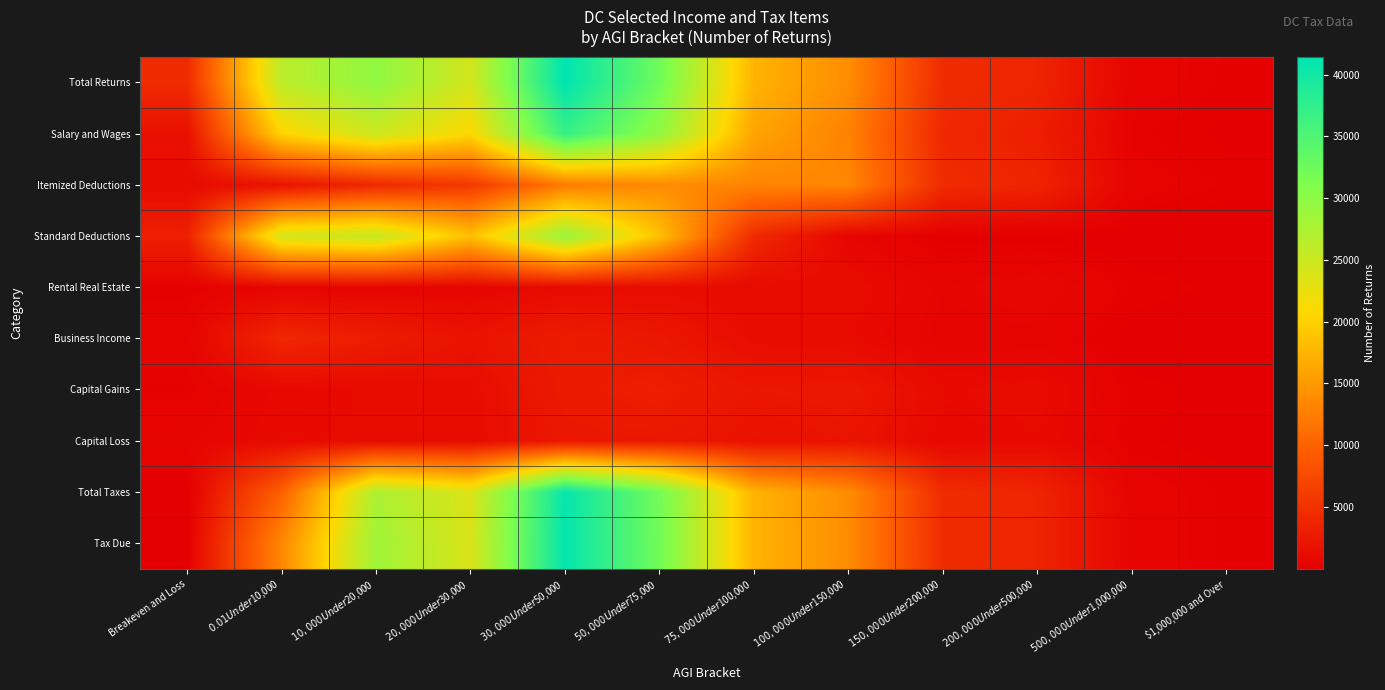

List the series in order of their peak value, highest first.

Total Returns, Tax Due, Total Taxes, Salary and Wages, Standard Deductions, Itemized Deductions, Business Income, Capital Gains, Capital Loss, Rental Real Estate